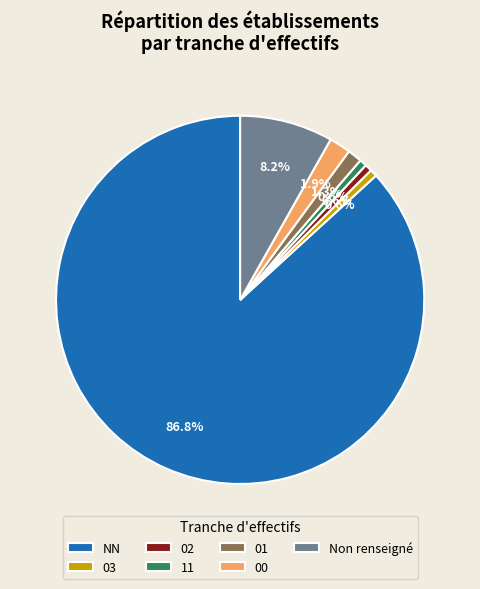

Is there a majority slice in this chart?

Yes